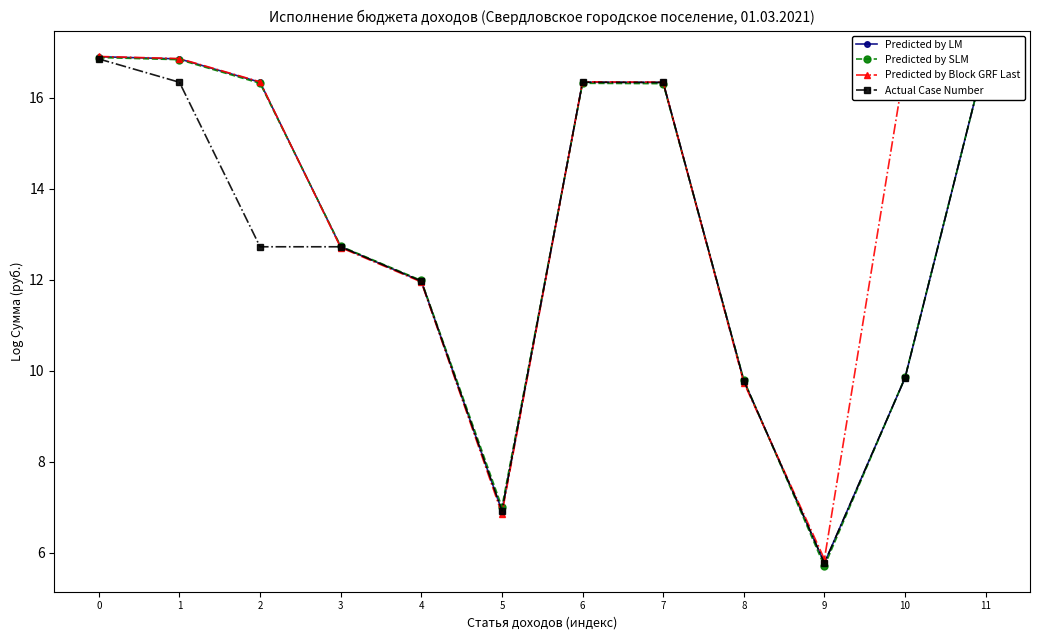

Reading right to left, extract all data points from this chart.

Predicted by LM: 16.9	9.8	5.8	9.8	16.3	16.3	6.9	12.0	12.7	16.3	16.9	16.9
Predicted by SLM: 16.9	9.9	5.7	9.8	16.3	16.3	7.0	12.0	12.7	16.3	16.8	16.9
Predicted by Block GRF Last: 16.9	16.7	5.9	9.7	16.3	16.3	6.9	12.0	12.7	16.3	16.9	16.9
Actual Case Number: 16.9	9.8	5.8	9.8	16.3	16.3	6.9	12.0	12.7	12.7	16.3	16.9